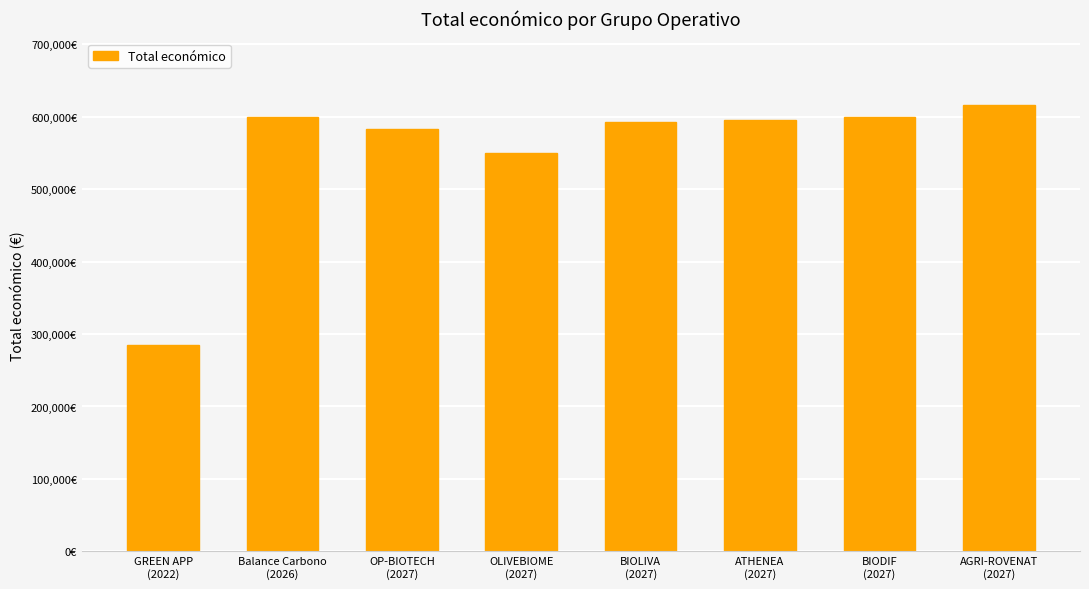

The value at BIOLIVA
(2027) is 592475. True or false?

True